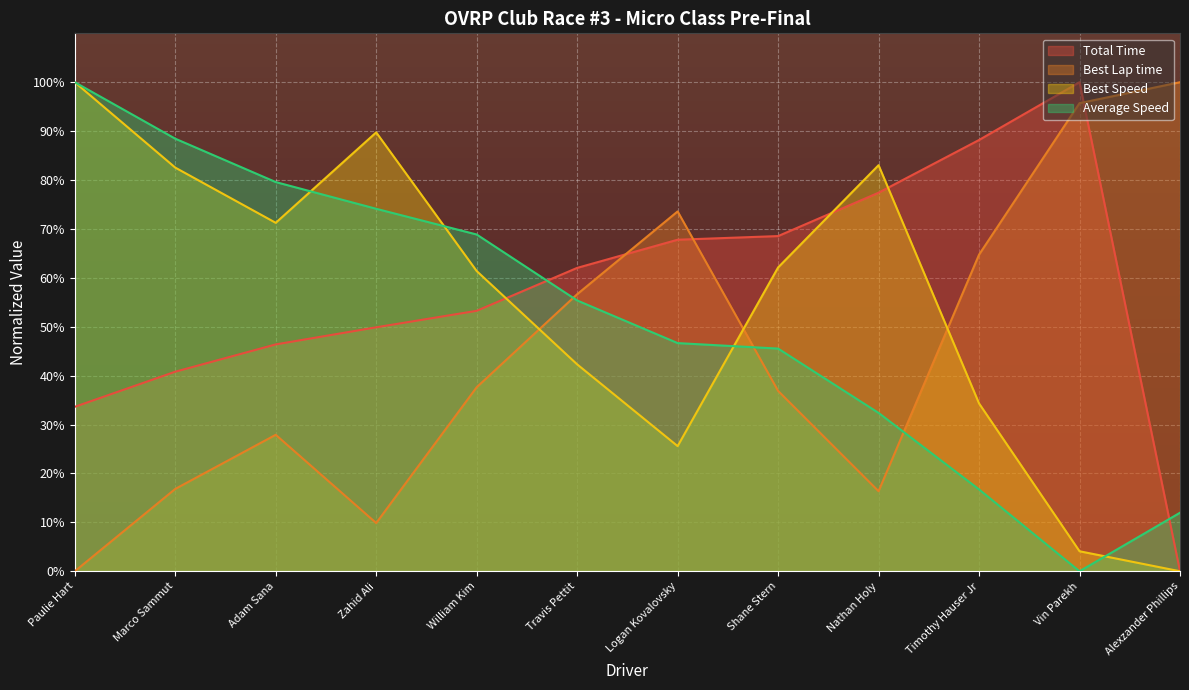

What is the difference between the Total Time values at Logan Kovalovsky and Nathan Holy?

9.6